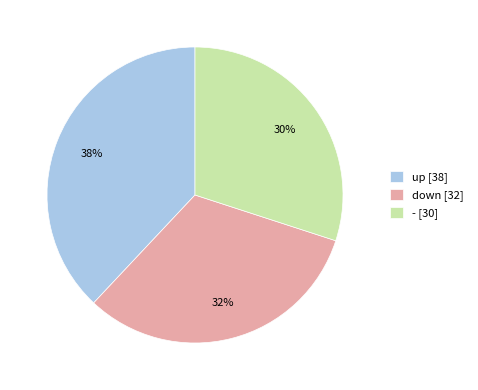

To the nearest percent, what is the difference between the largest and smallest slice percentages?

8%